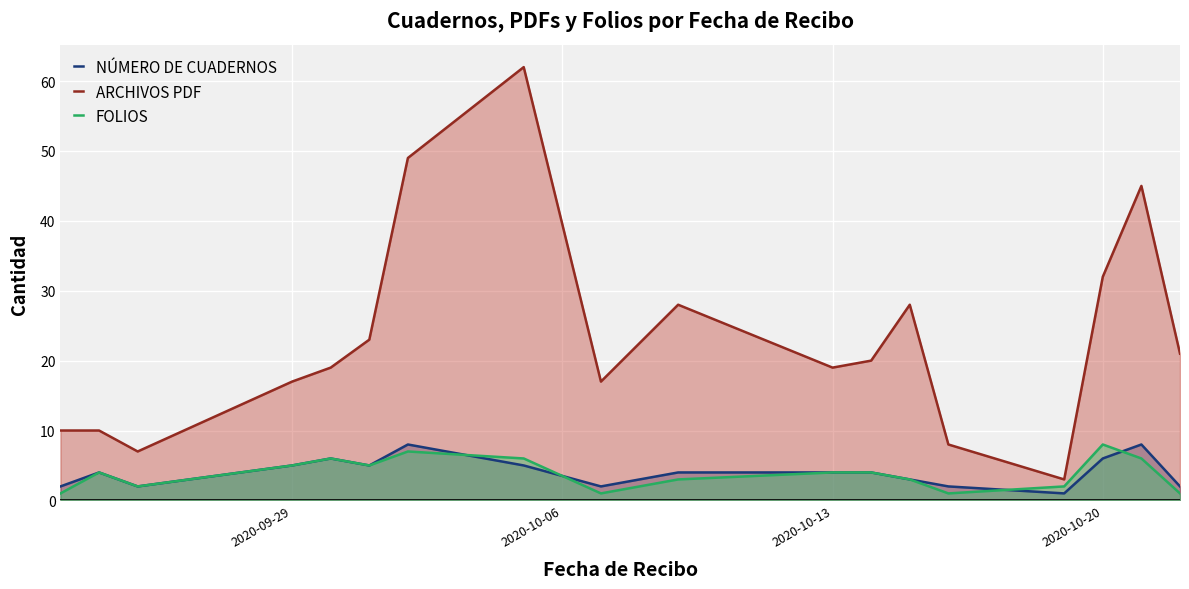

The value of ARCHIVOS PDF at 2020-10-20 is 32. True or false?

True